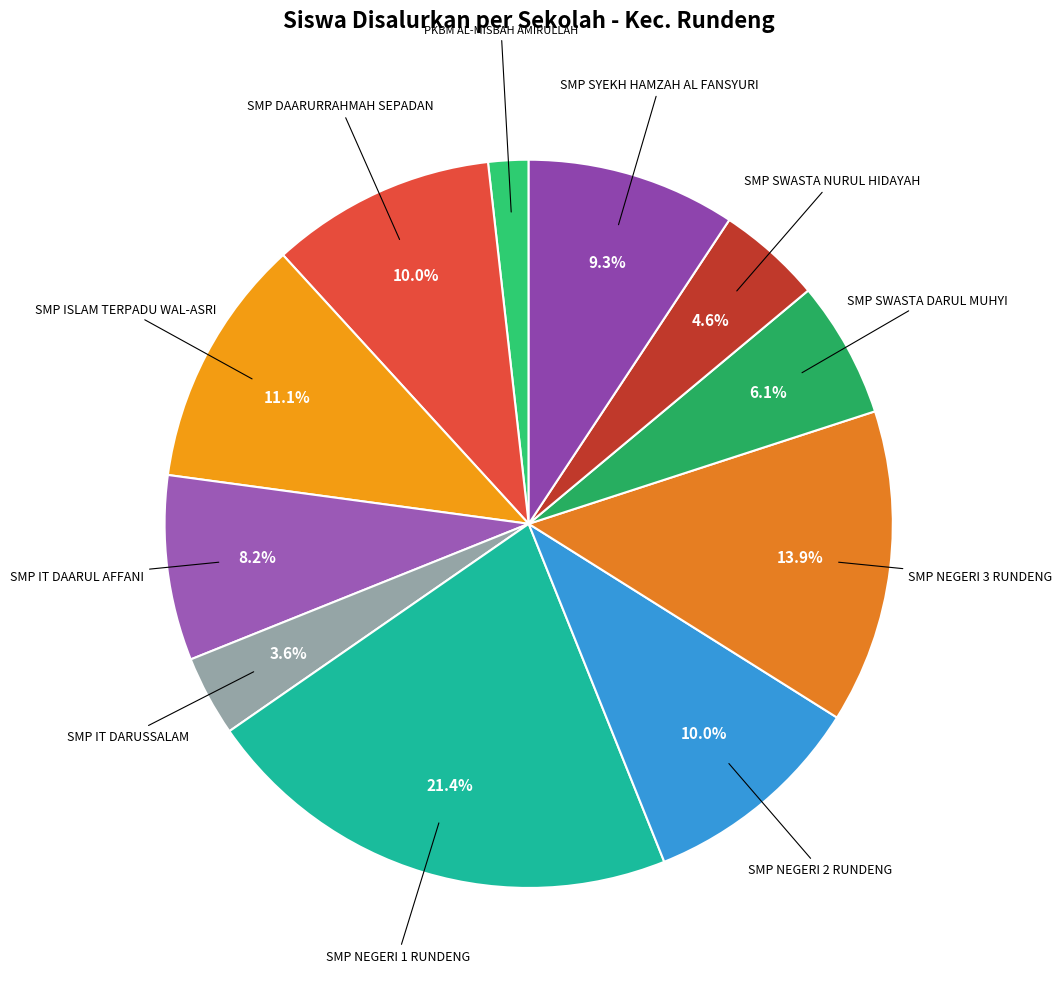

How many segments does this pie chart have?

11